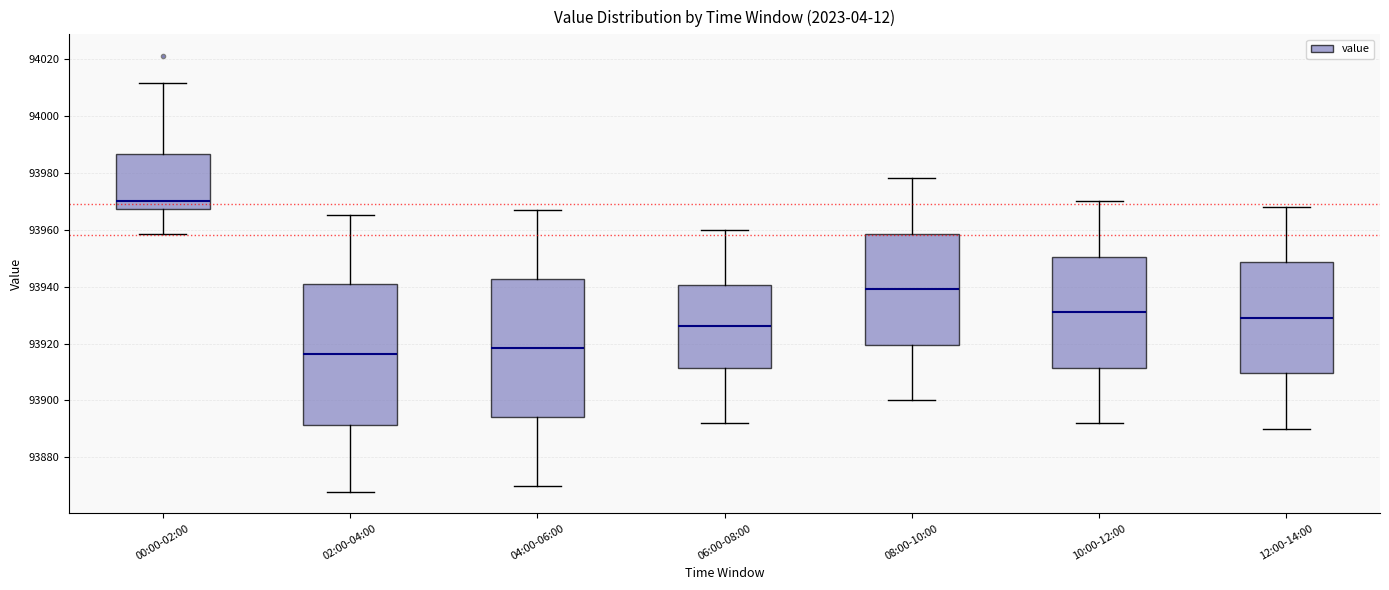

Reading left to right, transcribe this box plot: for each box, give where its median line is, the range the box spans, and where its two whiskers end, as read against the y-axis. The values are not printed on the chart, so give them approximately, as read against the axis.

00:00-02:00: median 93970, box 93968 to 93986, whiskers 93958 to 94012
02:00-04:00: median 93916, box 93892 to 93940, whiskers 93868 to 93966
04:00-06:00: median 93918, box 93894 to 93942, whiskers 93870 to 93968
06:00-08:00: median 93926, box 93912 to 93940, whiskers 93892 to 93960
08:00-10:00: median 93940, box 93920 to 93958, whiskers 93900 to 93978
10:00-12:00: median 93932, box 93912 to 93950, whiskers 93892 to 93970
12:00-14:00: median 93930, box 93910 to 93948, whiskers 93890 to 93968